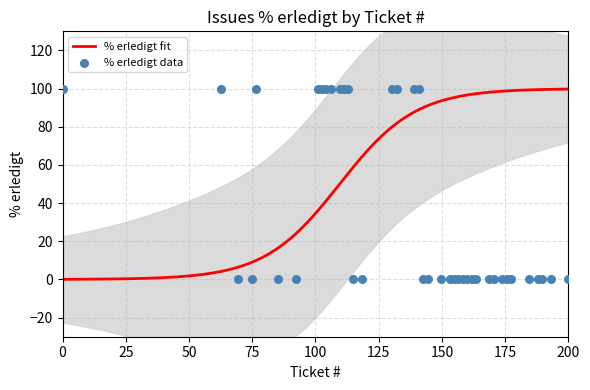

Which has a higher value, 4 or 11?

4